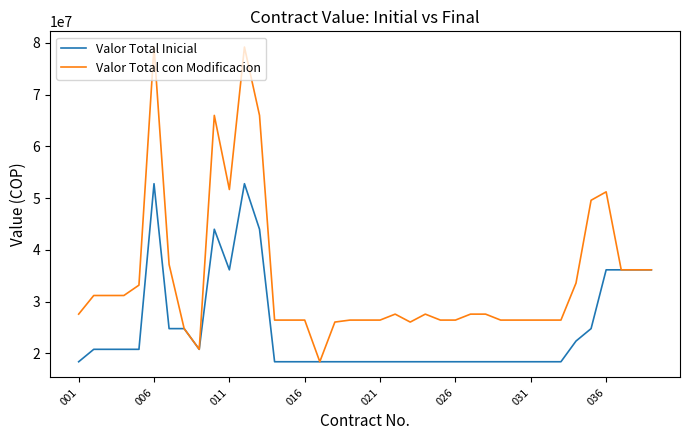

What is the difference between the maximum and second lowest values in the Valor Total Inicial series?

34400000